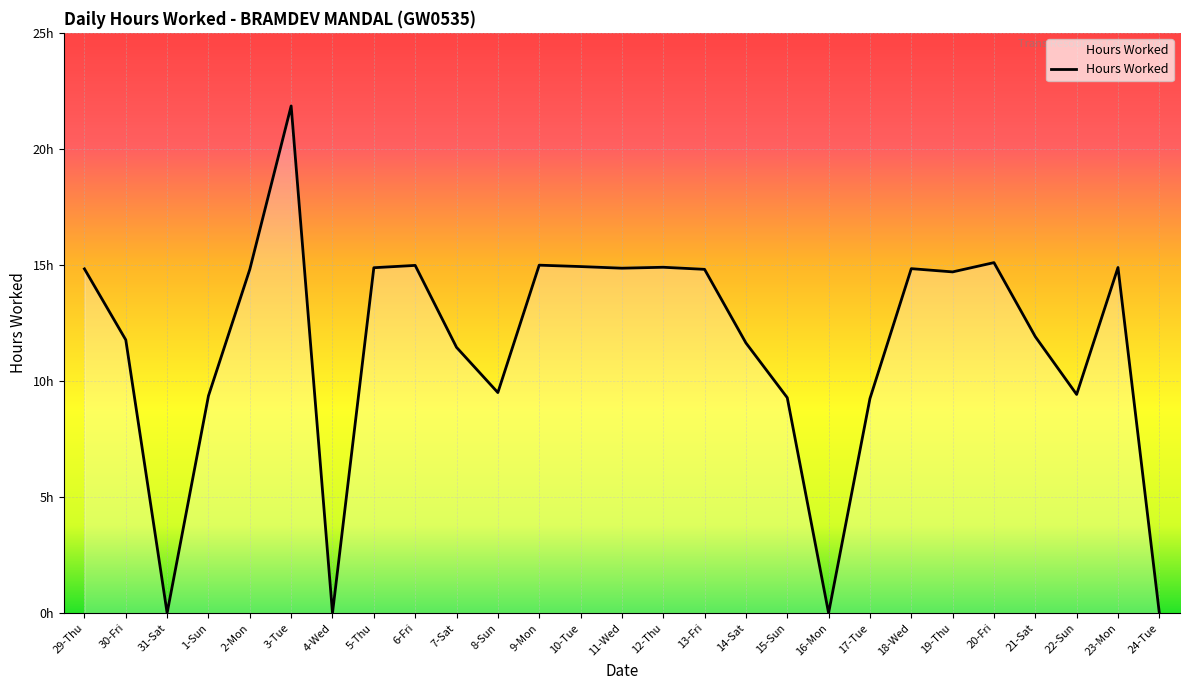

The value at 16-Mon is 7.1. True or false?

False